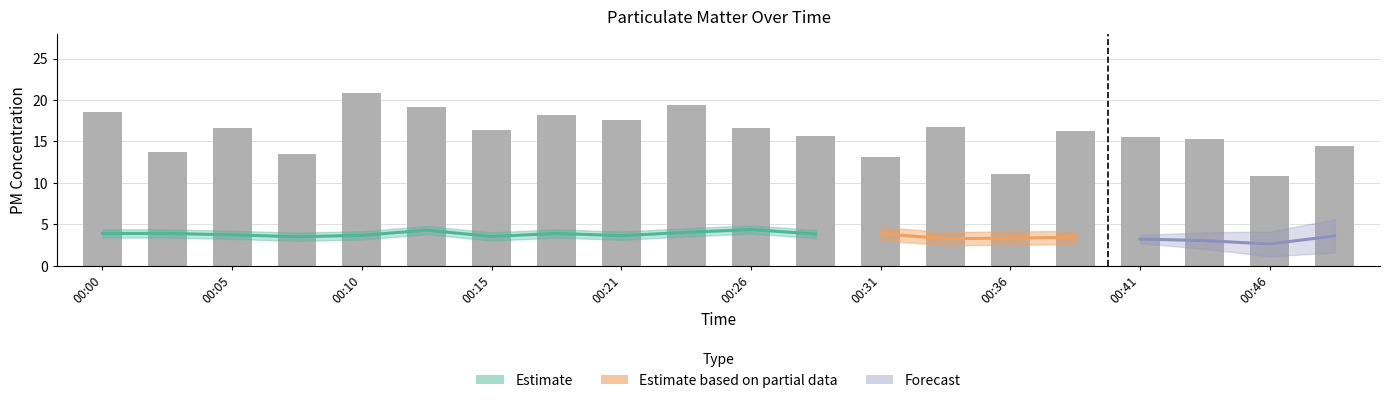

Where is the data nearest to the value 15?

17